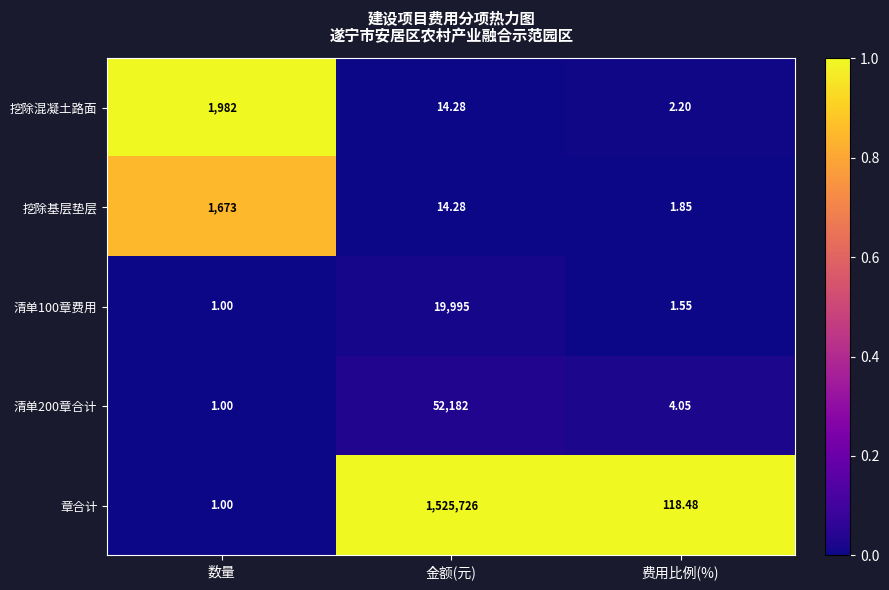

At which label does 挖除基层垫层 reach its minimum?

费用比例(%)